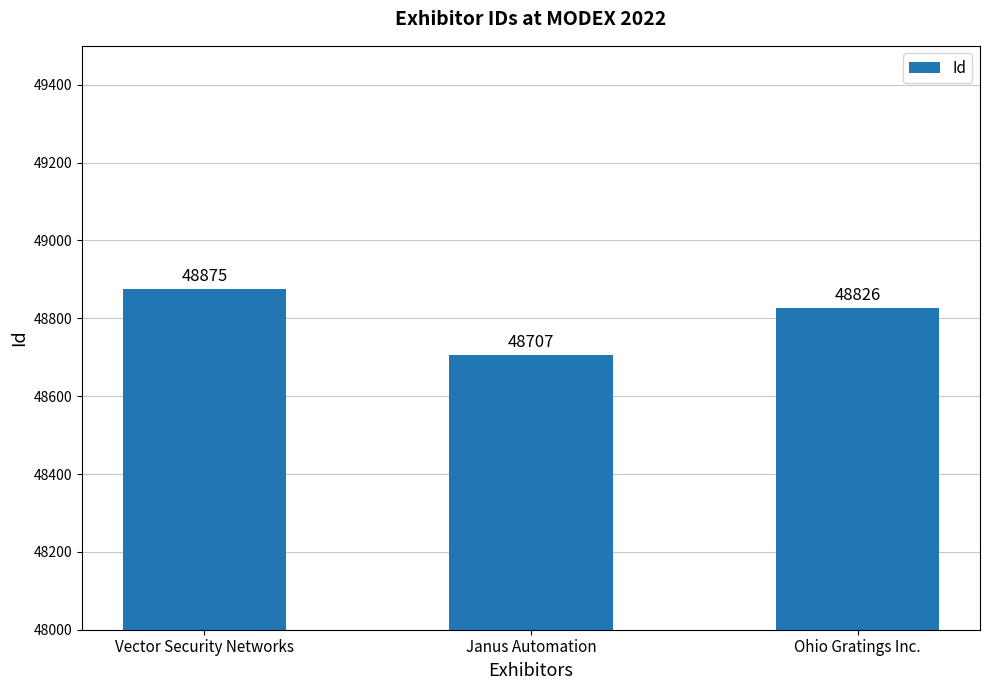

Rank the categories by value from highest to lowest.

Vector Security Networks, Ohio Gratings Inc., Janus Automation